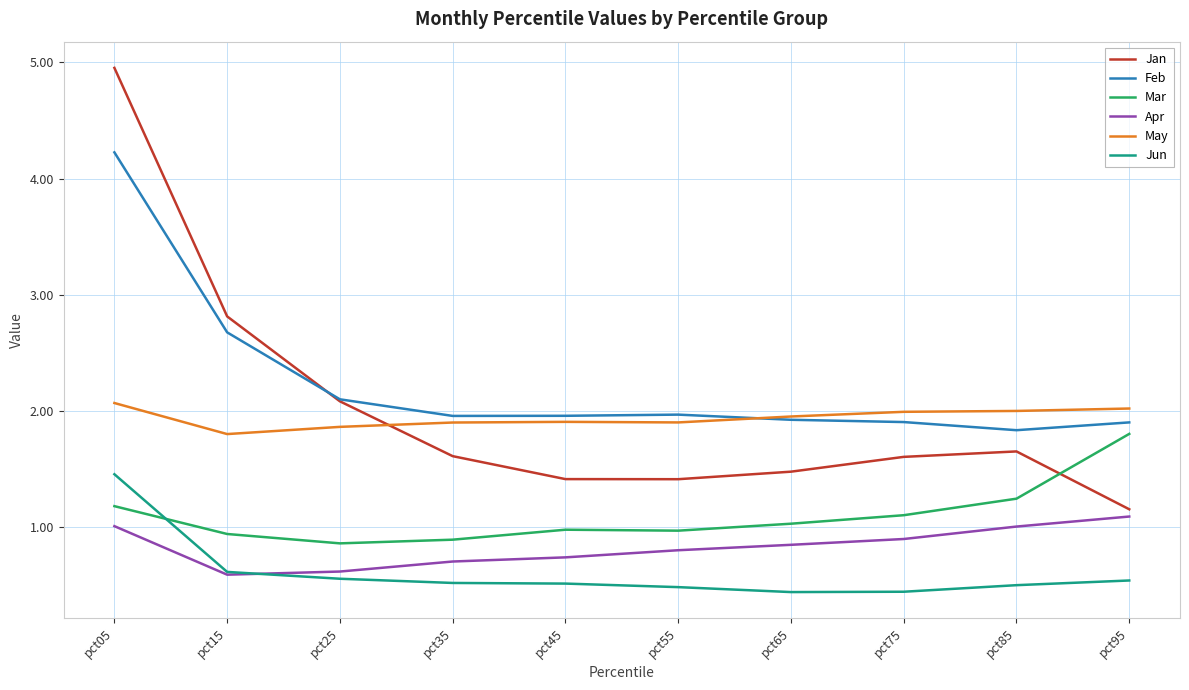

True or false: Mar and Apr cross at least once.

False